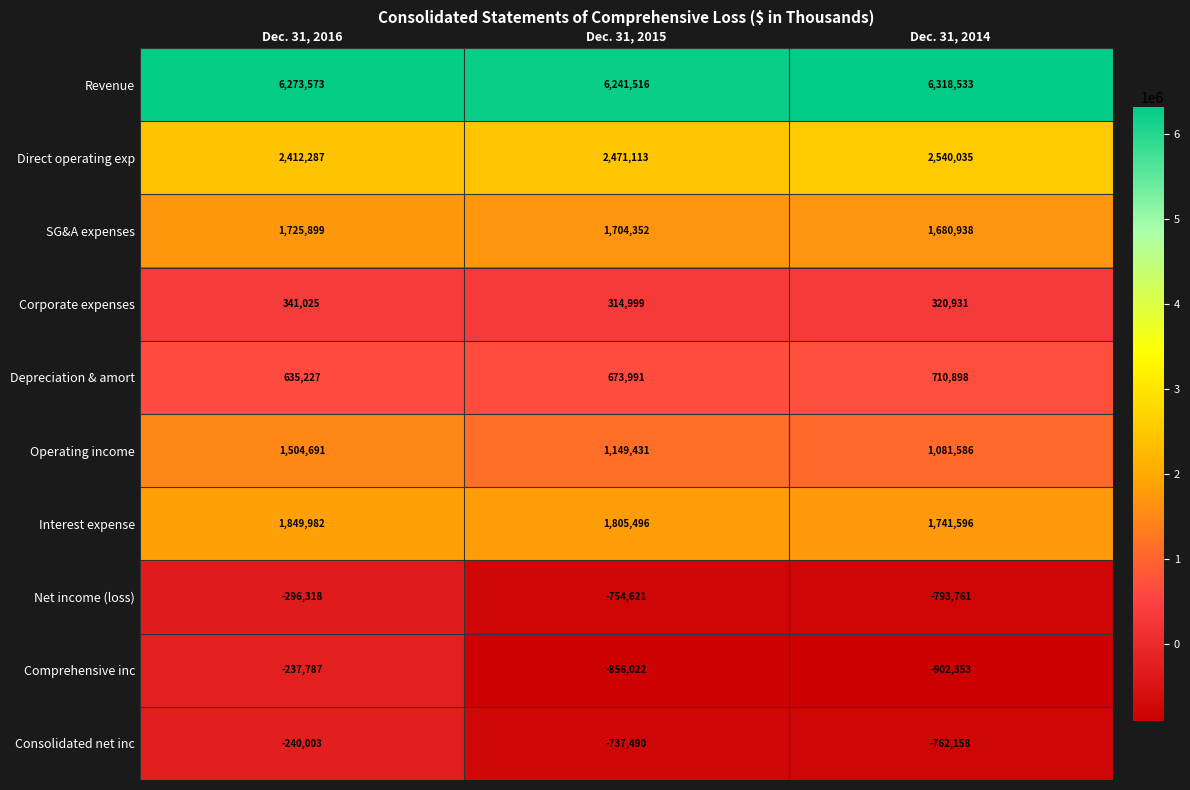

Which label corresponds to the largest value in the chart?

Dec. 31, 2014